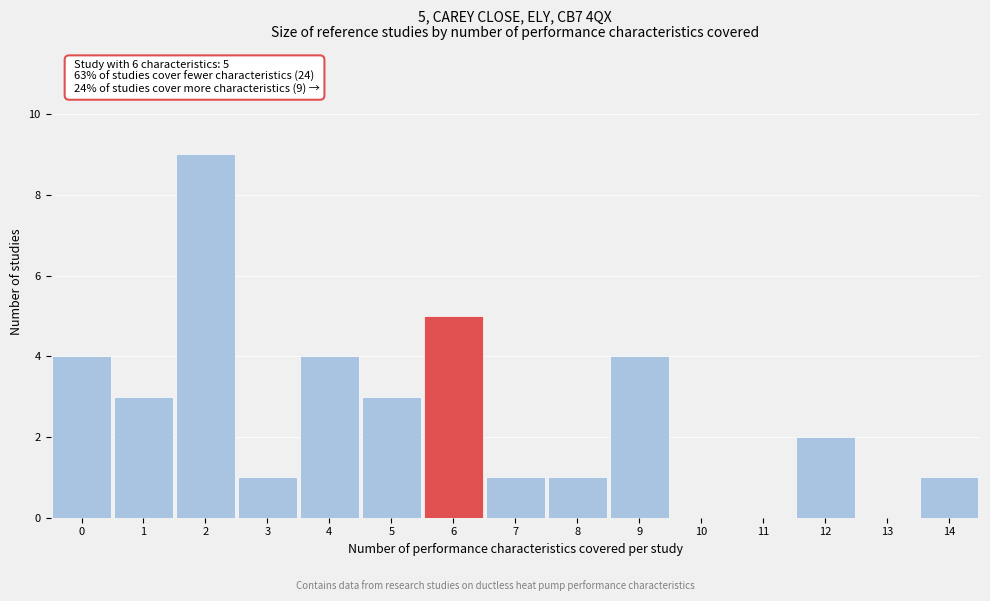

Reading right to left, extract all data points from this chart.

14=1	13=0	12=2	11=0	10=0	9=4	8=1	7=1	6=5	5=3	4=4	3=1	2=9	1=3	0=4